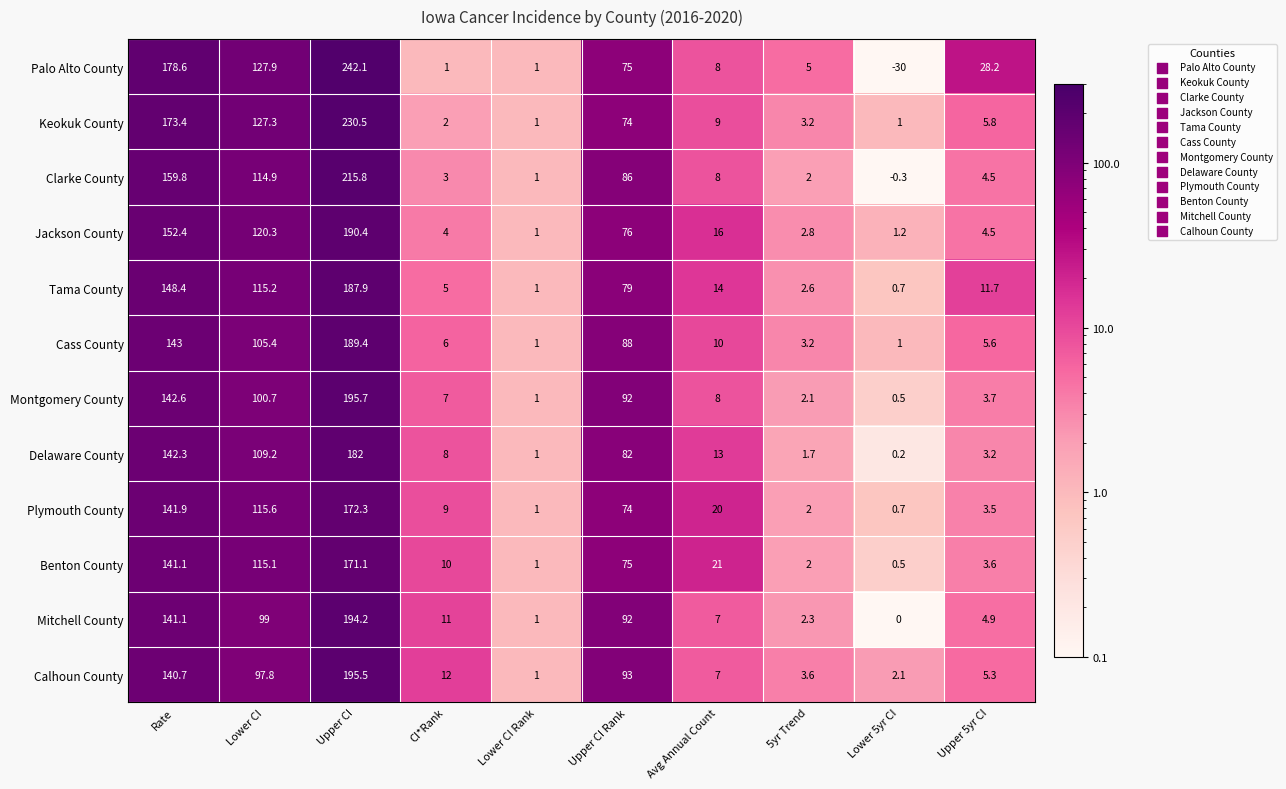

What is the sum of the Cass County values at Upper CI Rank and Upper CI?

277.4